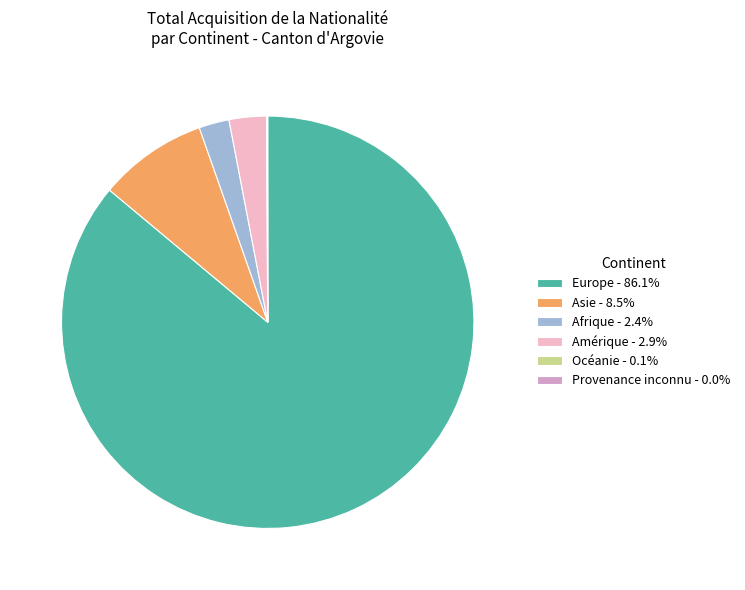

Is the sum of Europe - 86.1% and Afrique - 2.4% greater than half?

Yes